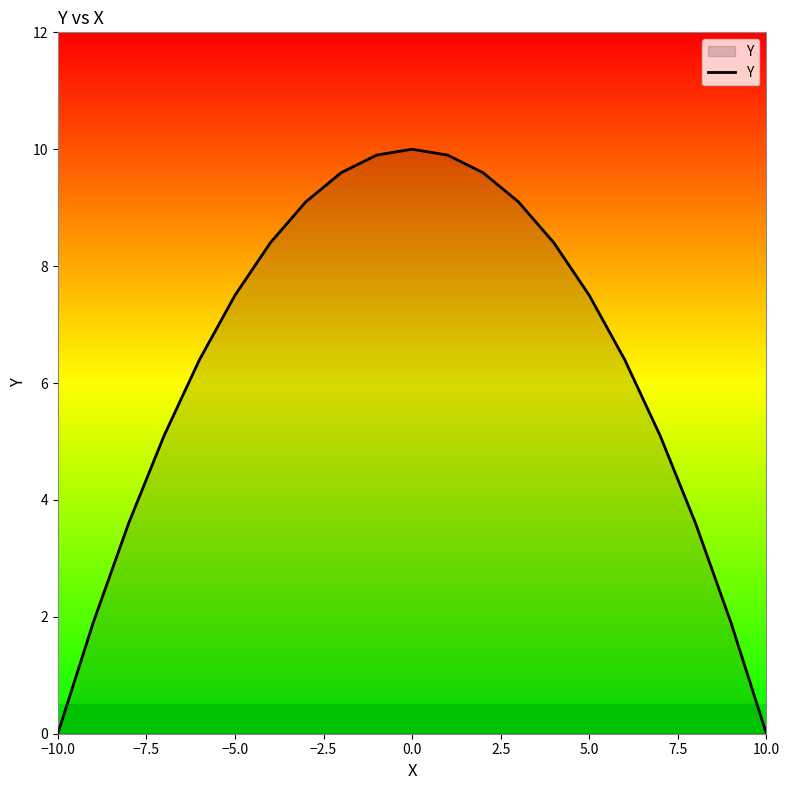

What is the difference between the maximum and minimum values?

10.0